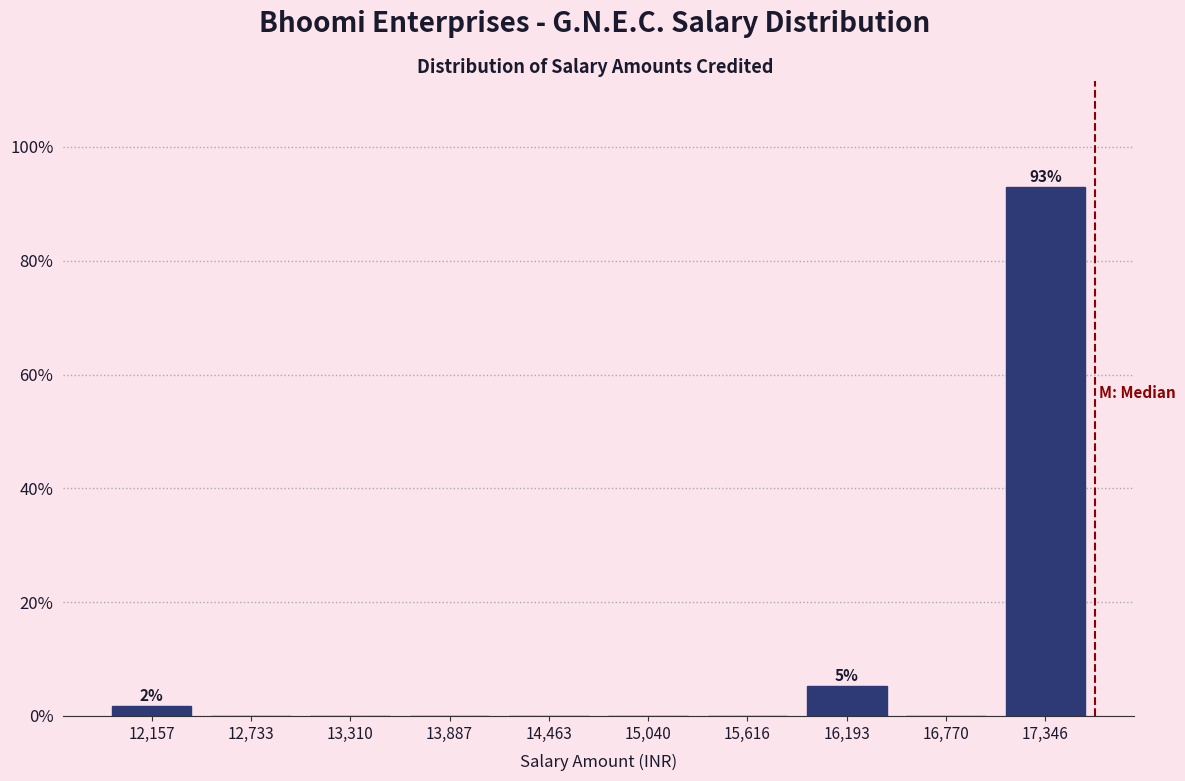

Which range on the x-axis has the tallest bar?

17100 to 17600